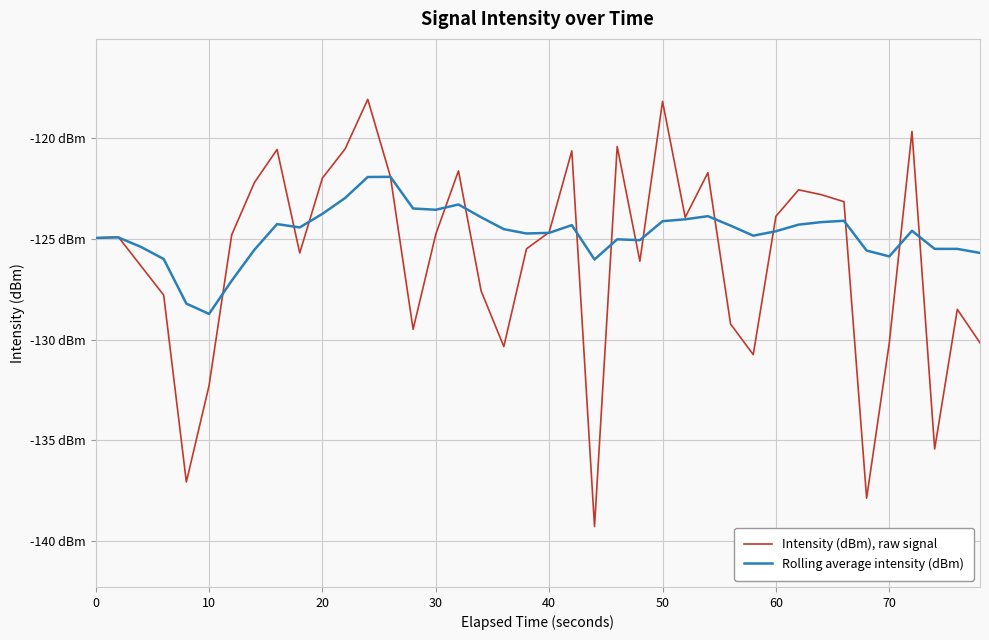

Rank the series by their average value, from lowest to highest.

Intensity (dBm), raw signal, Rolling average intensity (dBm)